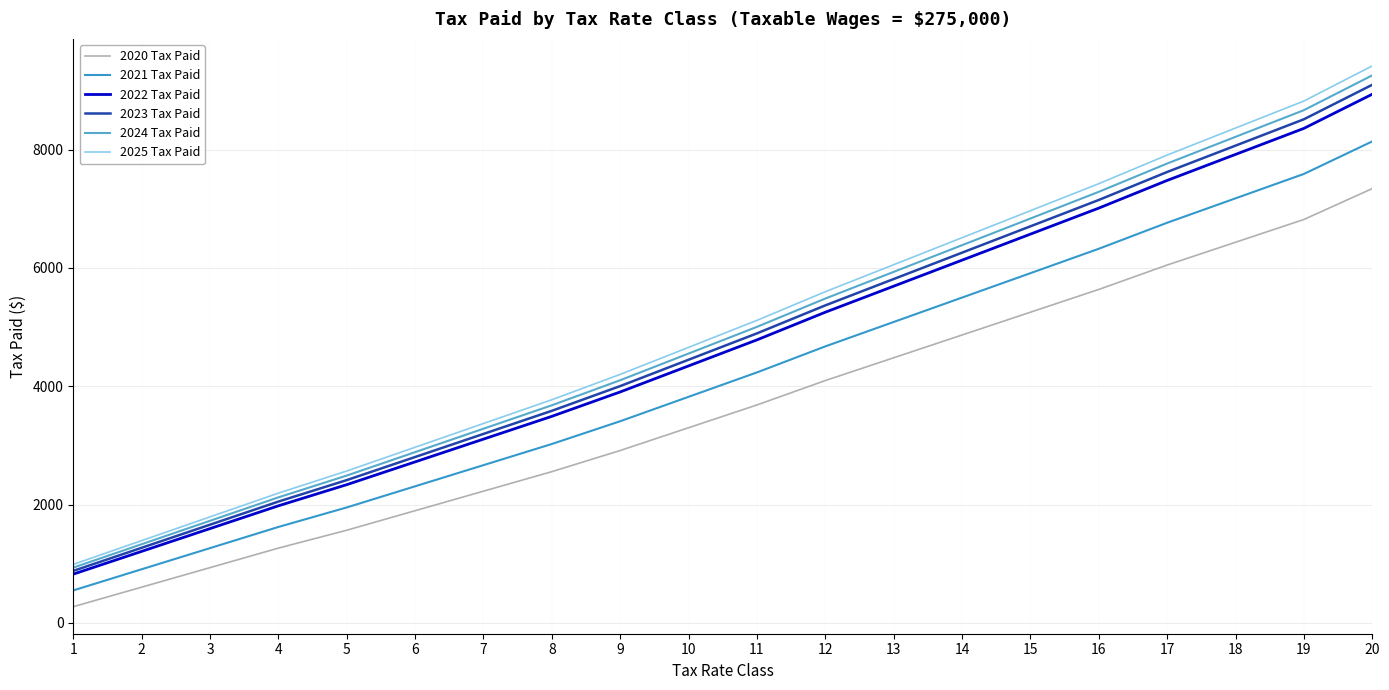

How many values in the 2022 Tax Paid series are below 4785?

10